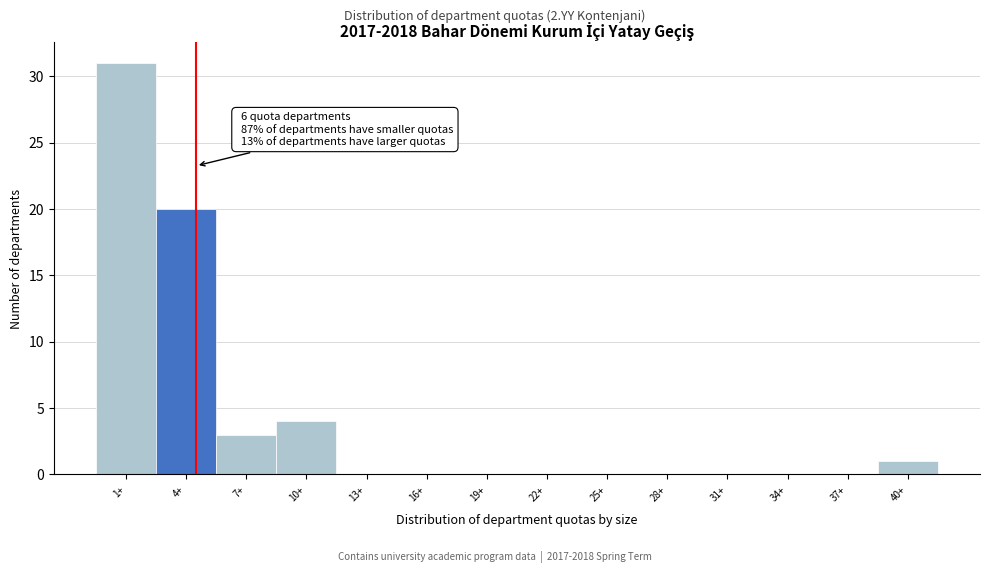

Reading left to right, list all the values displayed in this chart.

1+=31	4+=20	7+=3	10+=4	13+=0	16+=0	19+=0	22+=0	25+=0	28+=0	31+=0	34+=0	37+=0	40+=1